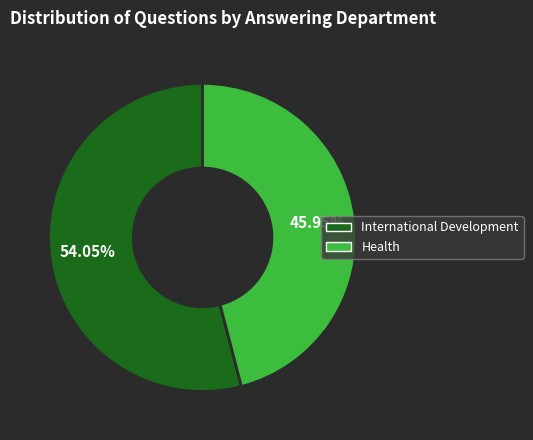

How many segments does this pie chart have?

2